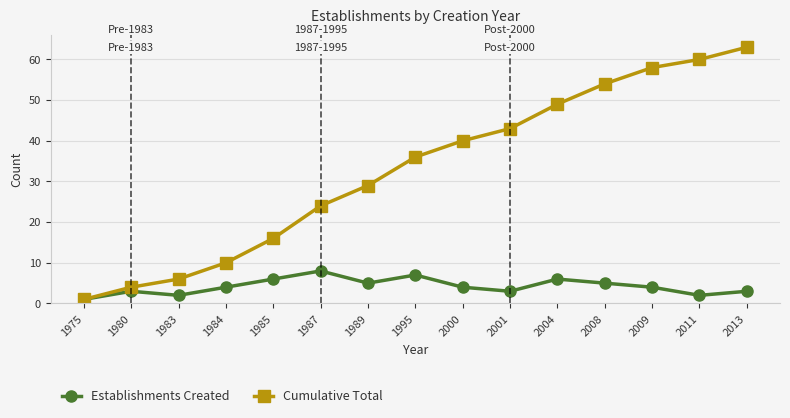

At 2011, list the series in order from smallest to largest.

Establishments Created, Cumulative Total